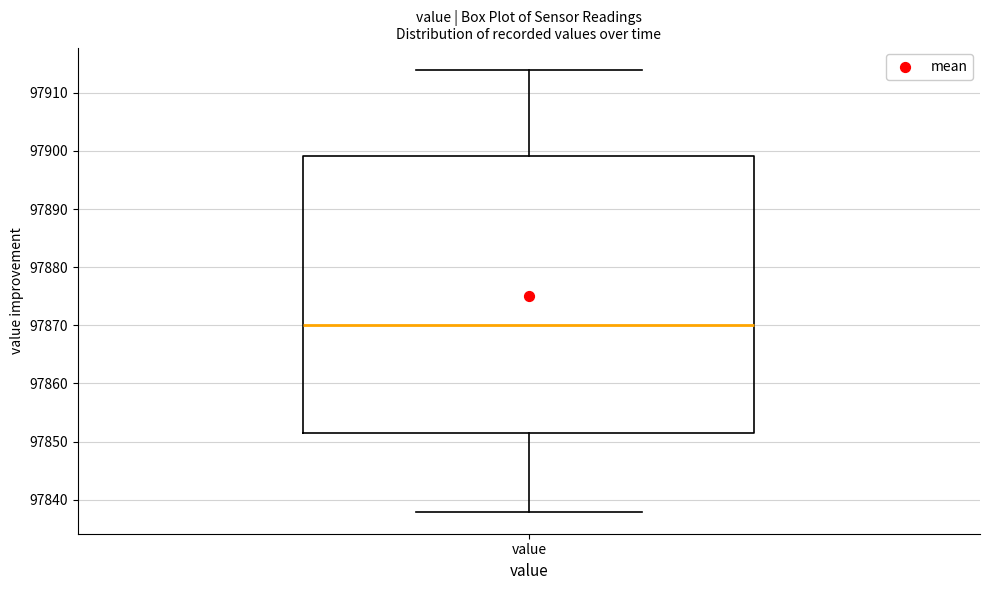

Where does the median line of the box for value sit on the y-axis? The values are not printed on the chart, so give them approximately, as read against the axis.

97870